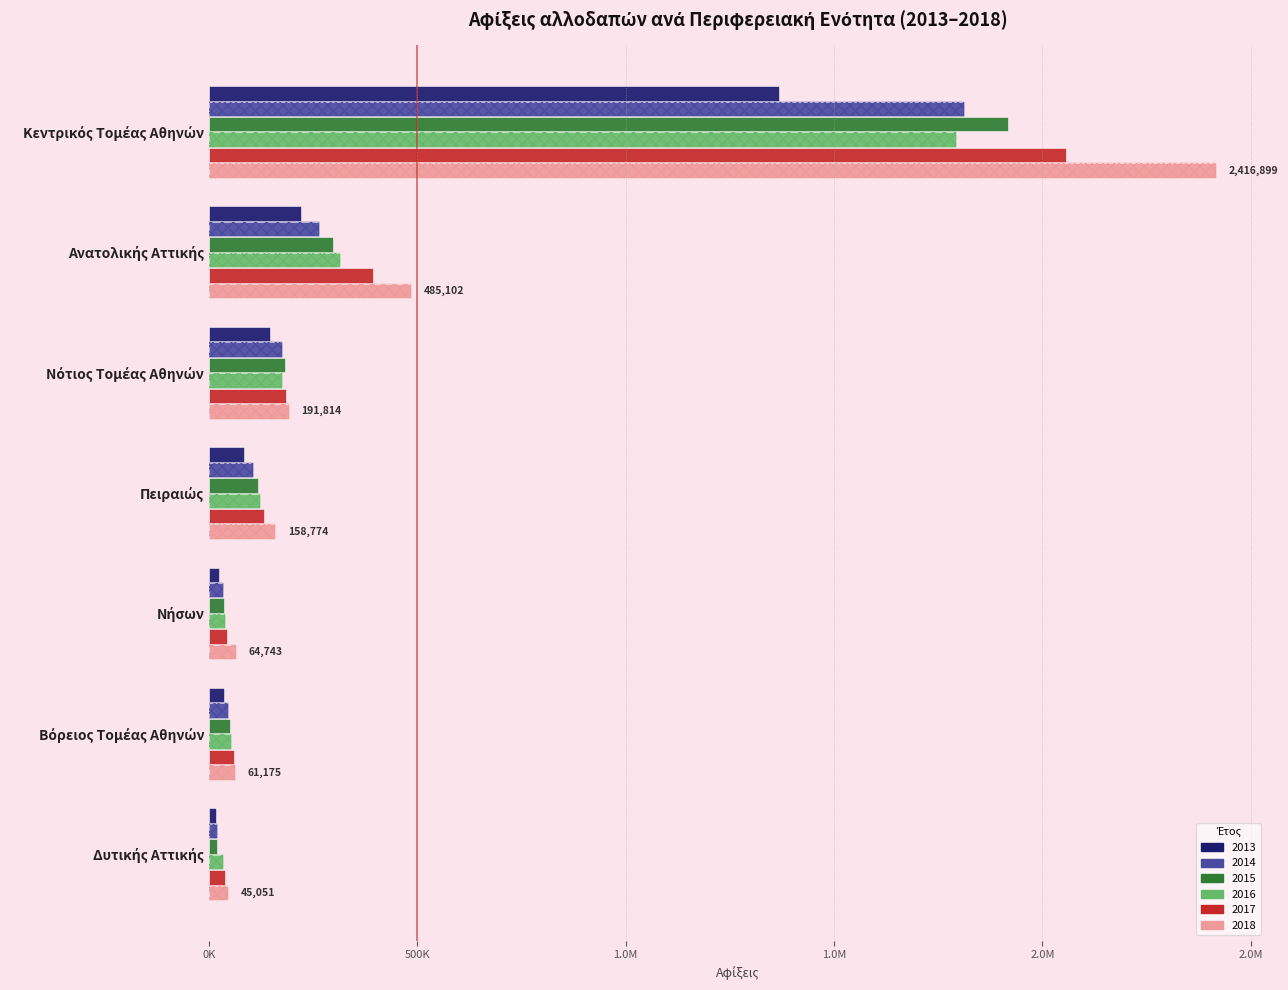

Reading right to left, what are all the values shown in this chart?

2013: Δυτικής Αττικής=15572	Βόρειος Τομέας Αθηνών=36004	Νήσων=23793	Πειραιώς=82973	Νότιος Τομέας Αθηνών=146785	Ανατολικής Αττικής=221548	Κεντρικός Τομέας Αθηνών=1367809
2014: Δυτικής Αττικής=18922	Βόρειος Τομέας Αθηνών=45988	Νήσων=32706	Πειραιώς=106358	Νότιος Τομέας Αθηνών=174788	Ανατολικής Αττικής=263385	Κεντρικός Τομέας Αθηνών=1811105
2015: Δυτικής Αττικής=18236	Βόρειος Τομέας Αθηνών=49234	Νήσων=35830	Πειραιώς=116517	Νότιος Τομέας Αθηνών=181505	Ανατολικής Αττικής=296834	Κεντρικός Τομέας Αθηνών=1916641
2016: Δυτικής Αττικής=33632	Βόρειος Τομέας Αθηνών=52546	Νήσων=37840	Πειραιώς=121715	Νότιος Τομέας Αθηνών=175910	Ανατολικής Αττικής=314049	Κεντρικός Τομέας Αθηνών=1793836
2017: Δυτικής Αττικής=38221	Βόρειος Τομέας Αθηνών=60838	Νήσων=43297	Πειραιώς=130864	Νότιος Τομέας Αθηνών=183952	Ανατολικής Αττικής=392361	Κεντρικός Τομέας Αθηνών=2055831
2018: Δυτικής Αττικής=45051	Βόρειος Τομέας Αθηνών=61175	Νήσων=64743	Πειραιώς=158774	Νότιος Τομέας Αθηνών=191814	Ανατολικής Αττικής=485102	Κεντρικός Τομέας Αθηνών=2416899